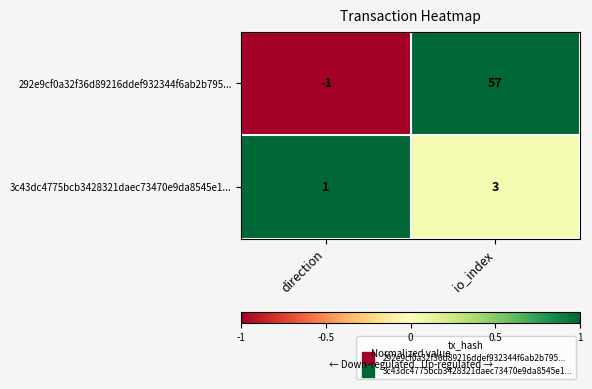

How many data points does each series have?

2